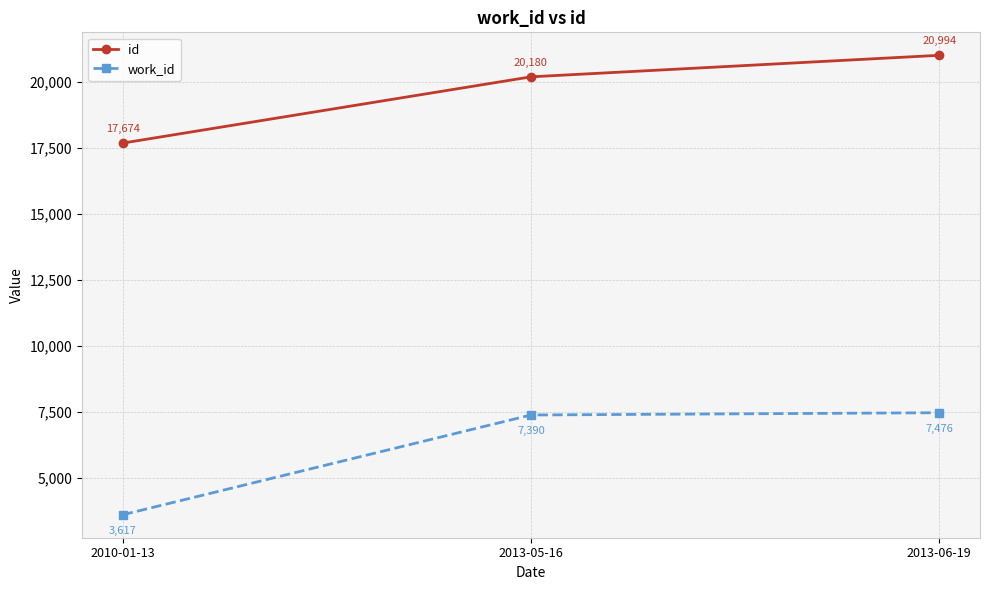

Which series changed the most between 2013-05-16 and 2013-06-19?

id